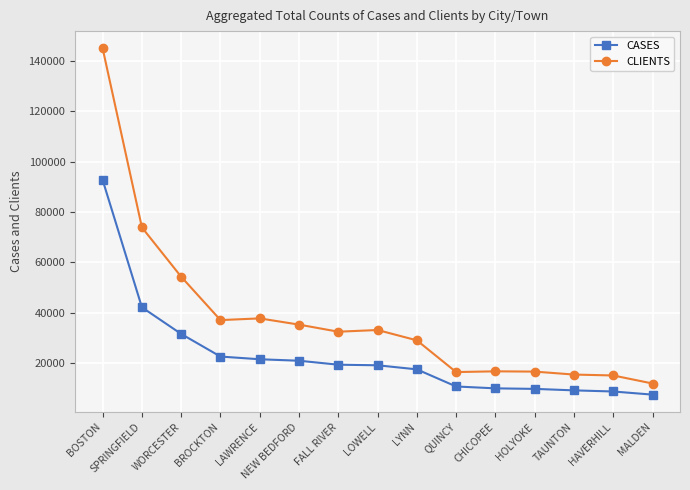

What is the difference between the highest and lowest values at LYNN?

11526